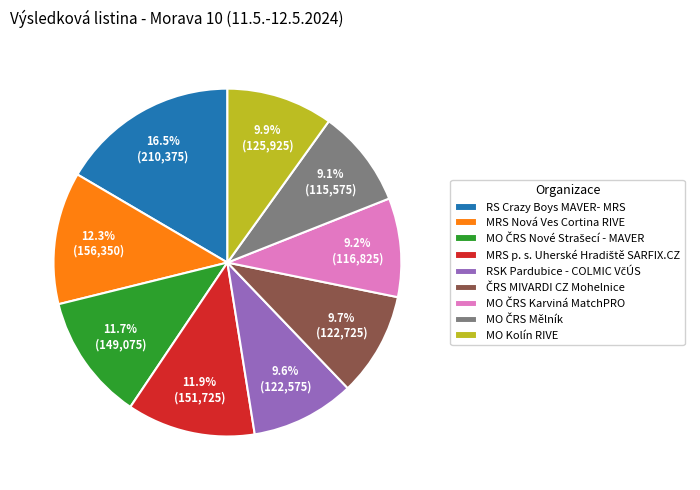

How much of the chart is everything except MO Kolín RIVE?

90.1%